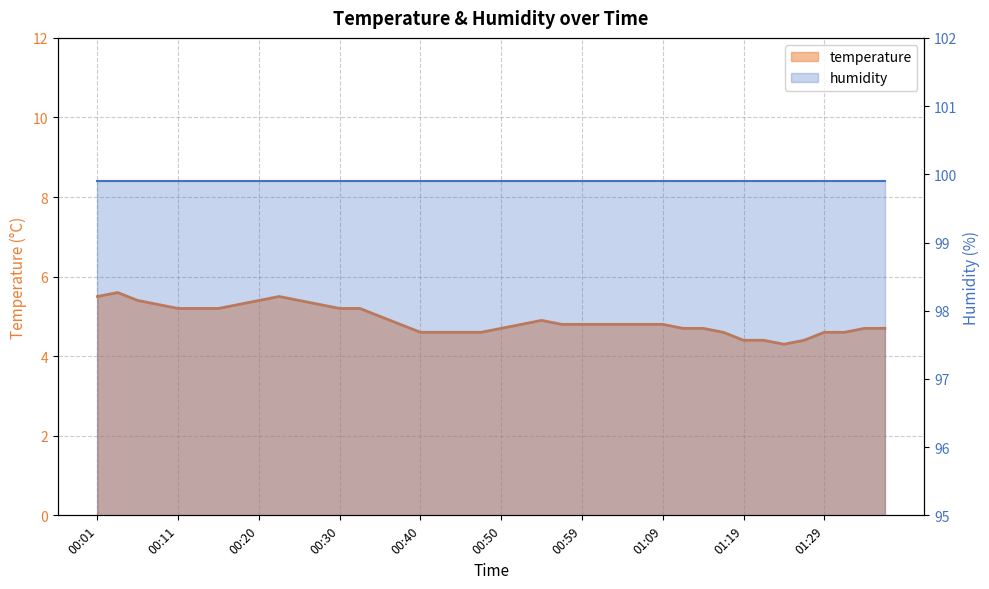

Where is the data nearest to the value 4?

01:24